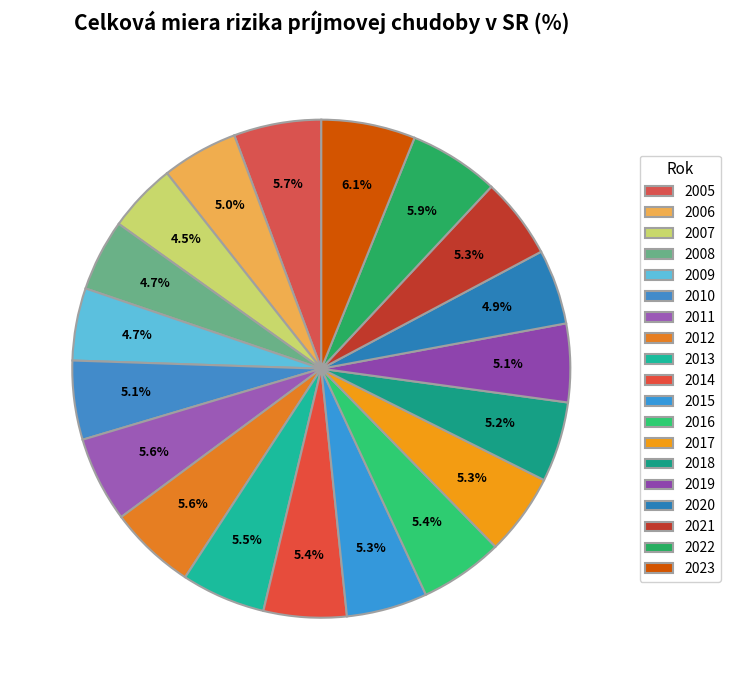

Which has a higher value, 2017 or 2013?

2013